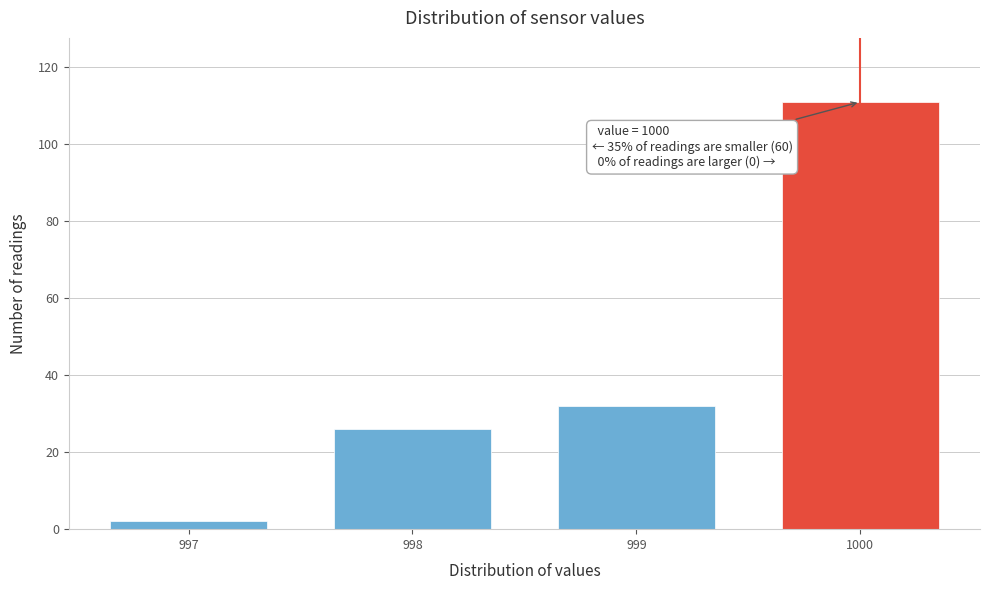

Reading right to left, what are all the values shown in this chart?

1000=111	999=32	998=26	997=2